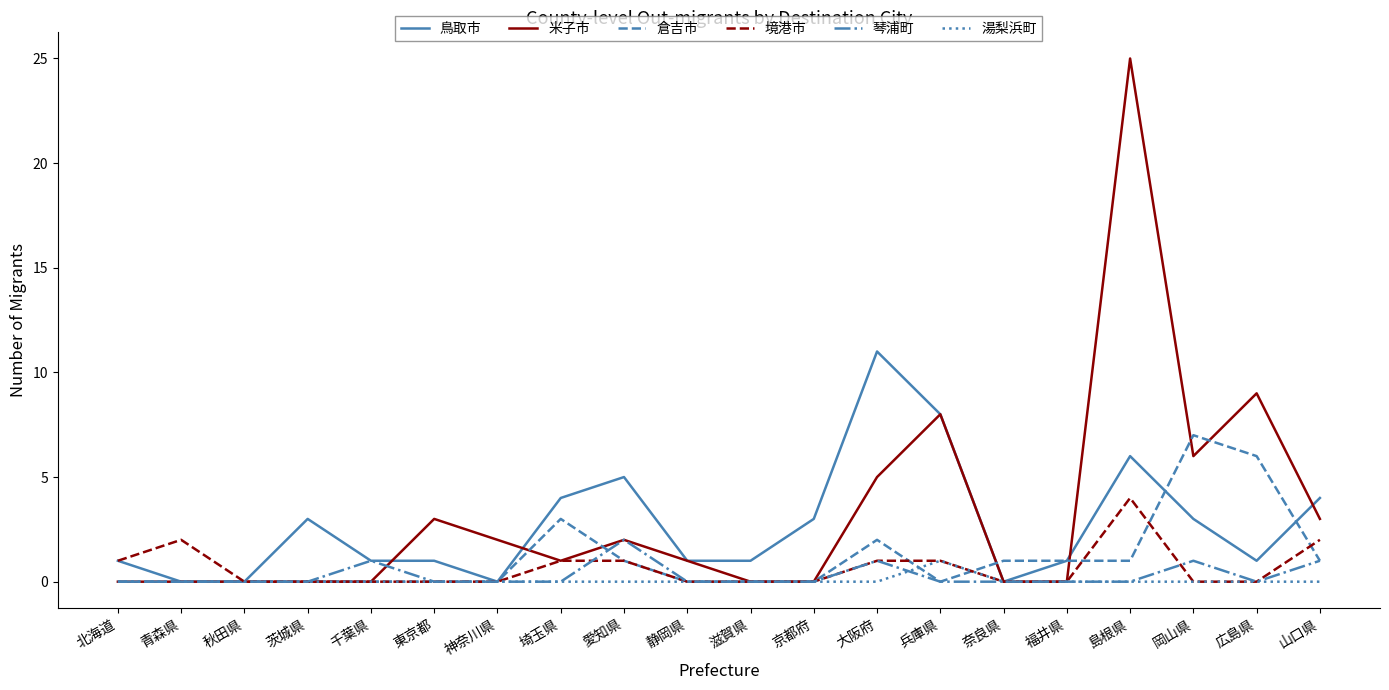

True or false: 米子市 has a value of 0 at 秋田県.

True